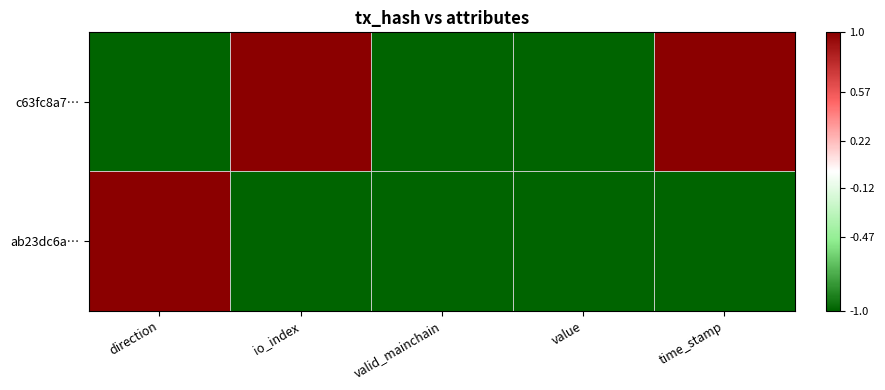

Count the number of data series in this chart.

2